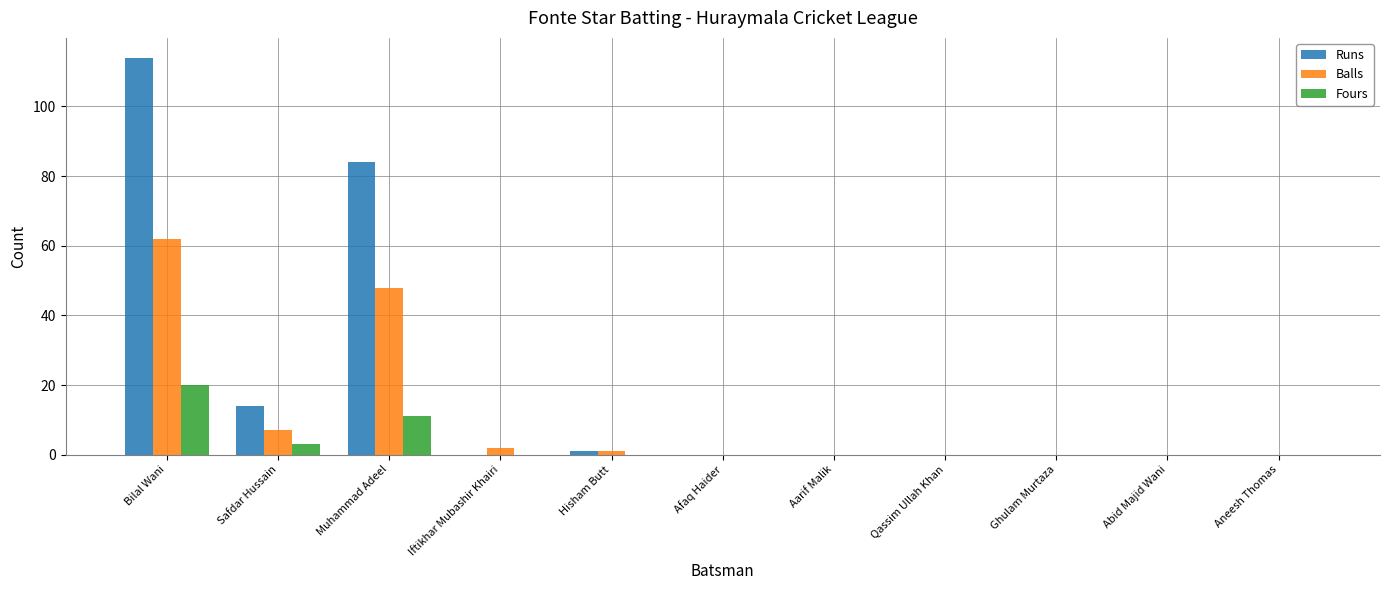

How many series are shown in this chart?

3